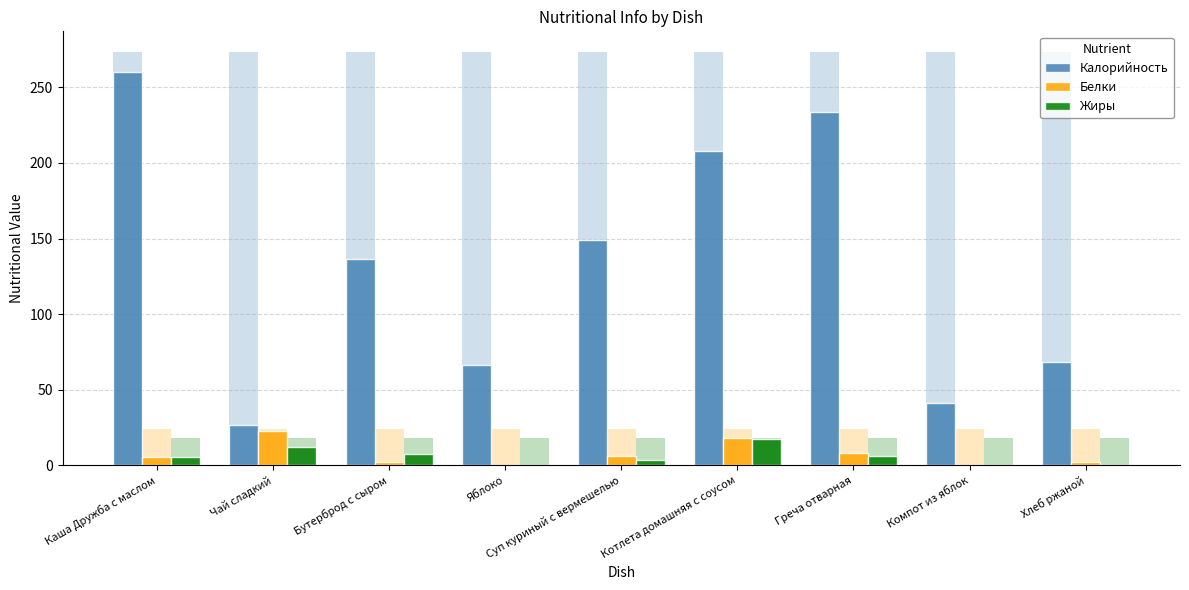

Is it true that Калорийность equals 344.0 at Греча отварная?

False